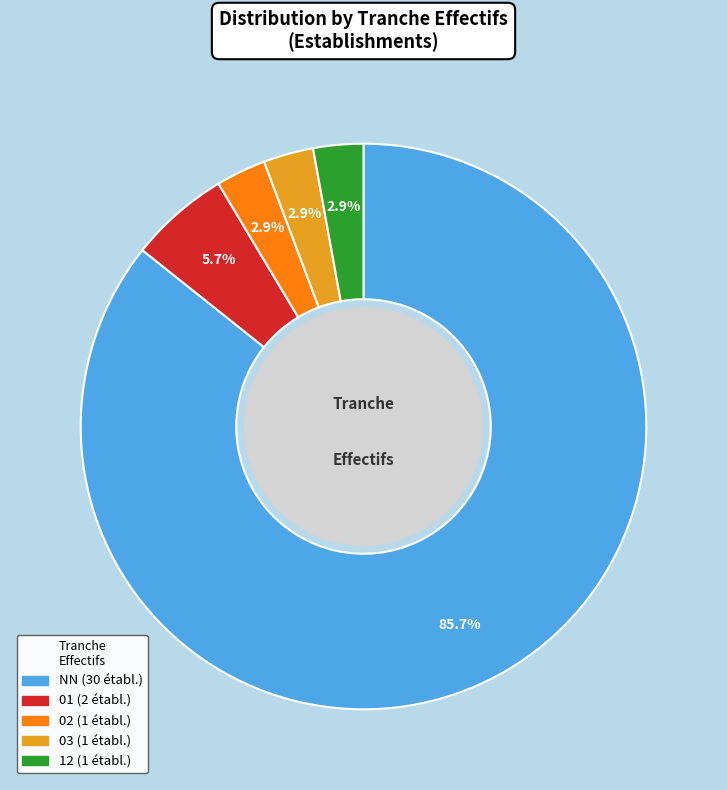

How many slices are in this pie chart?

5